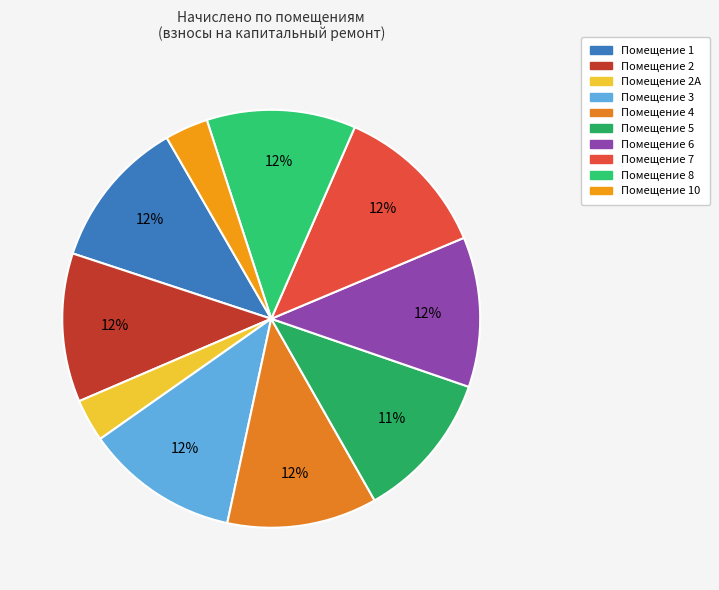

Count the number of slices in the pie.

10